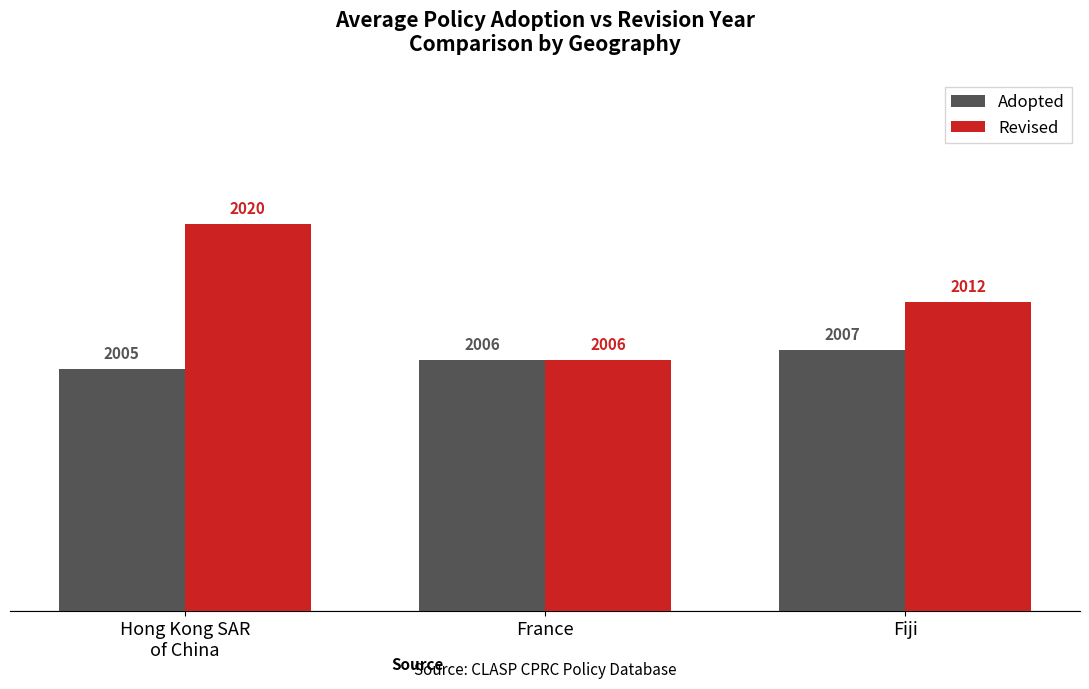

Reading right to left, extract all data points from this chart.

Adopted: 2007	2006	2005
Revised: 2012	2006	2020